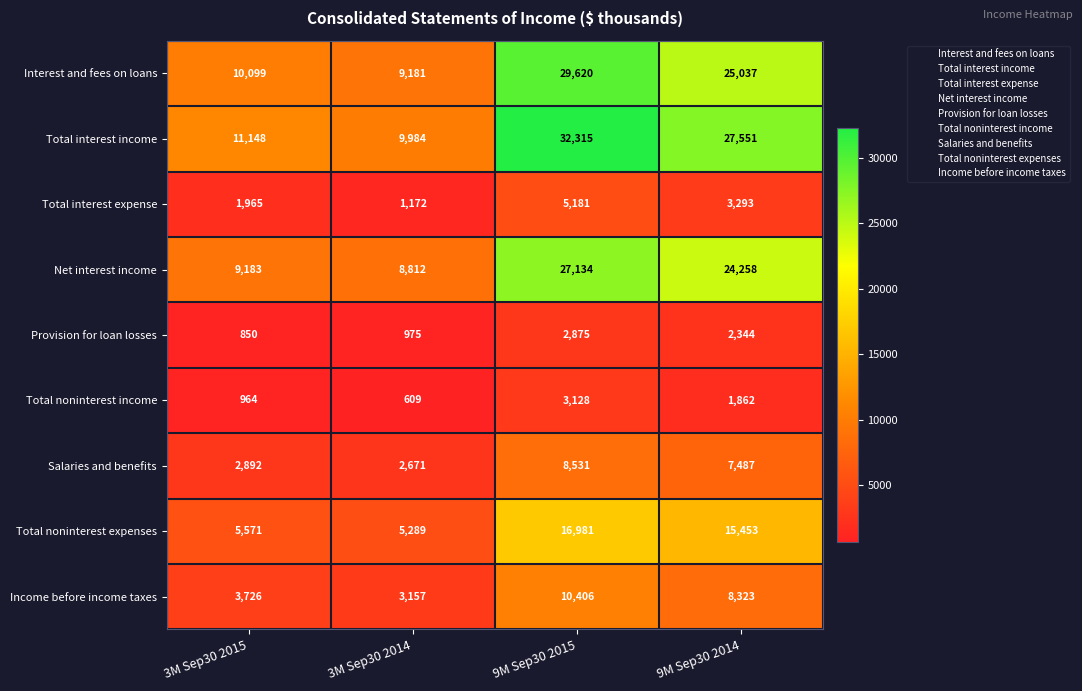

List the series in order of their peak value, highest first.

Total interest income, Interest and fees on loans, Net interest income, Total noninterest expenses, Income before income taxes, Salaries and benefits, Total interest expense, Total noninterest income, Provision for loan losses